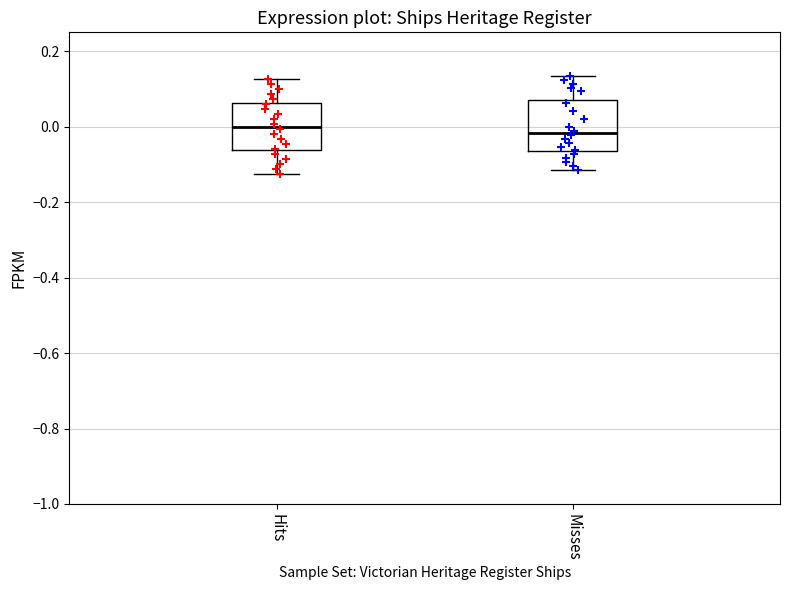

Reading left to right, read every box against the y-axis: the position of its median line, the range the box covers, and the ends of its whiskers. The values are not printed on the chart, so give them approximately, as read against the axis.

Hits: median 0.00, box -0.06 to 0.06, whiskers -0.12 to 0.12
Misses: median -0.02, box -0.06 to 0.06, whiskers -0.12 to 0.14